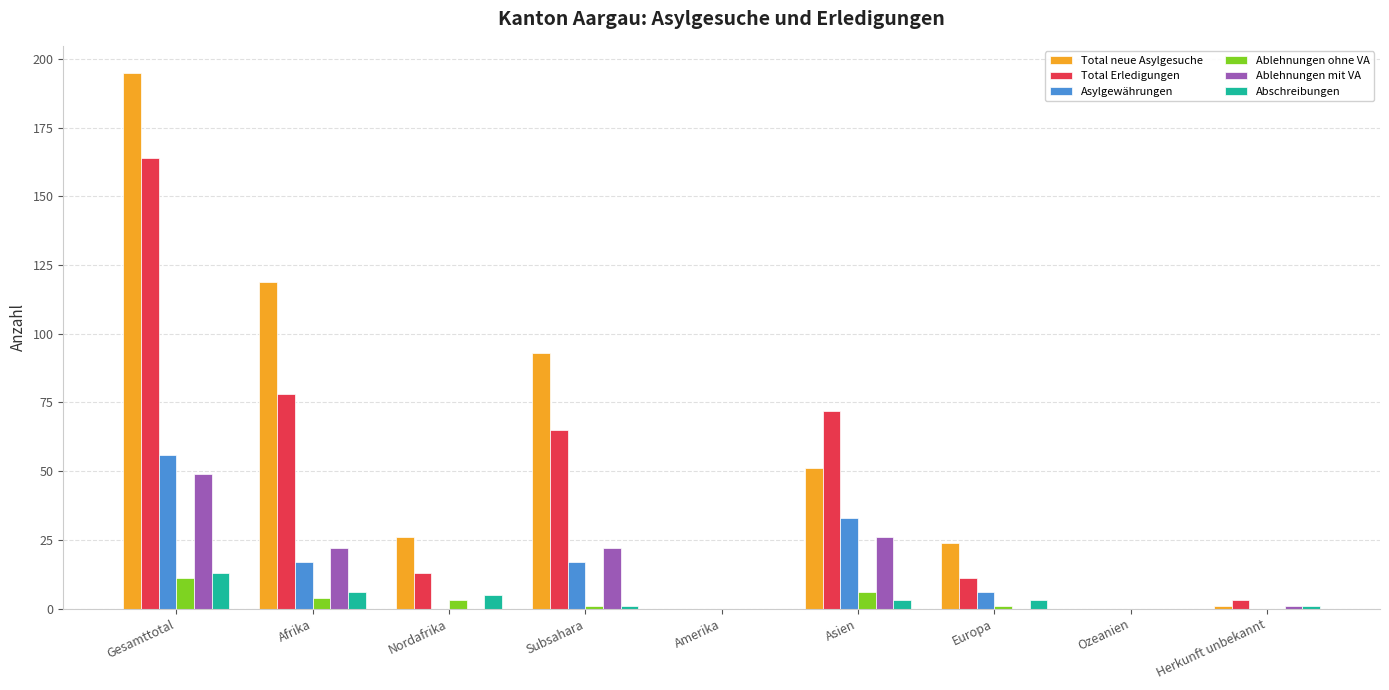

Which series has the widest spread of values?

Total neue Asylgesuche